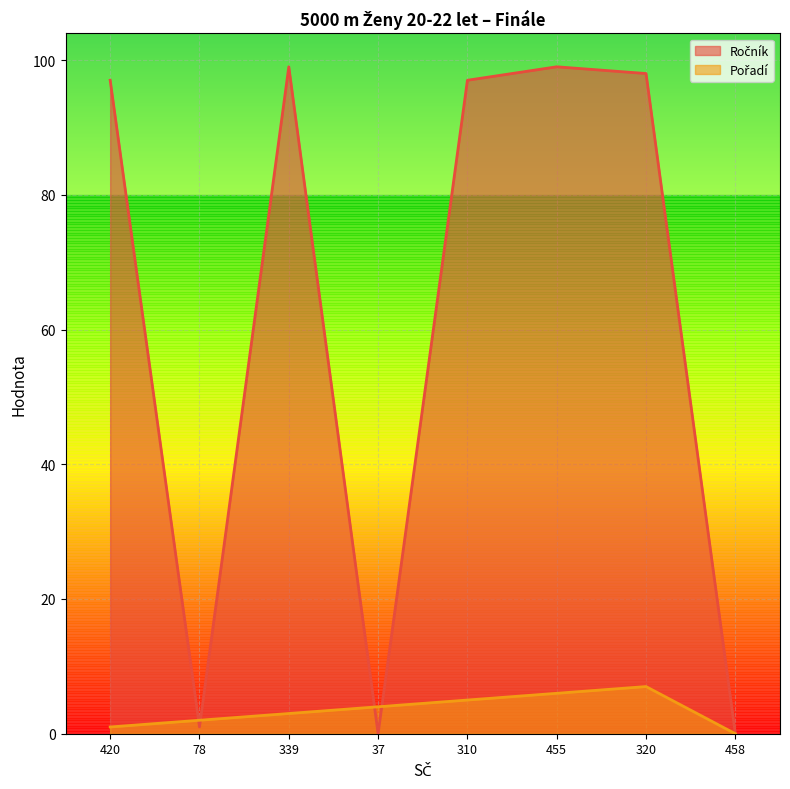

Which series has the widest spread of values?

Ročník